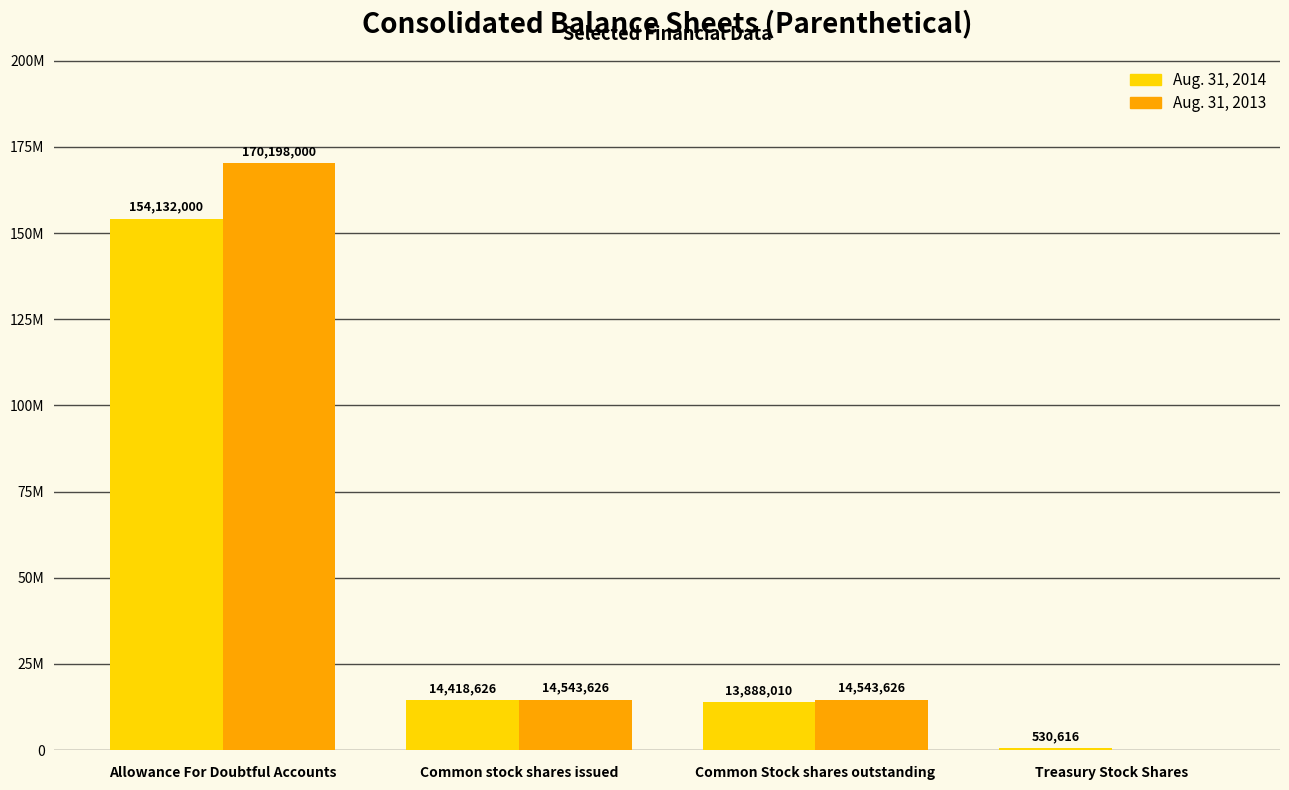

Are the bars grouped side by side (vs. stacked)?

Yes